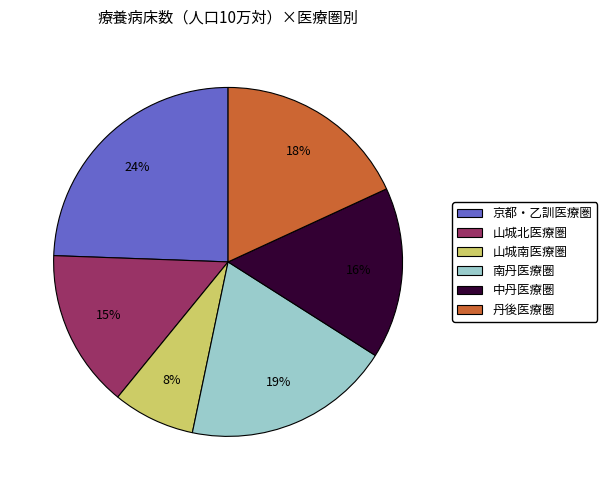

Does 山城北医療圏 account for over 50% of the chart?

No